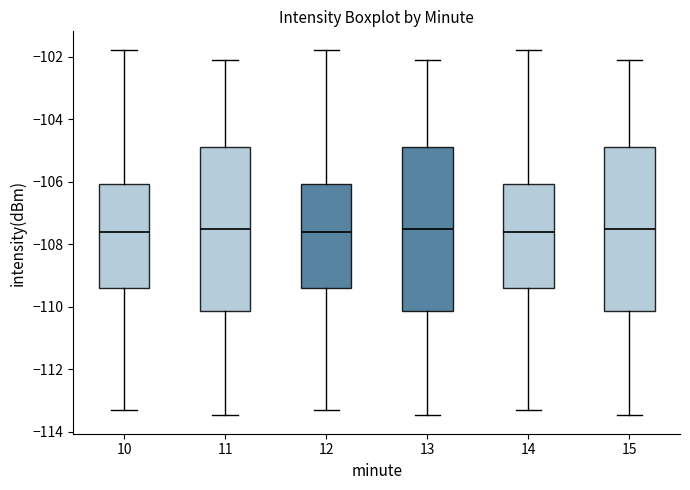

Reading left to right, read every box against the y-axis: the position of its median line, the range the box covers, and the ends of its whiskers. The values are not printed on the chart, so give them approximately, as read against the axis.

10: median -107.6, box -109.4 to -106.0, whiskers -113.2 to -101.8
11: median -107.6, box -110.2 to -104.8, whiskers -113.4 to -102.2
12: median -107.6, box -109.4 to -106.0, whiskers -113.2 to -101.8
13: median -107.6, box -110.2 to -104.8, whiskers -113.4 to -102.2
14: median -107.6, box -109.4 to -106.0, whiskers -113.2 to -101.8
15: median -107.6, box -110.2 to -104.8, whiskers -113.4 to -102.2